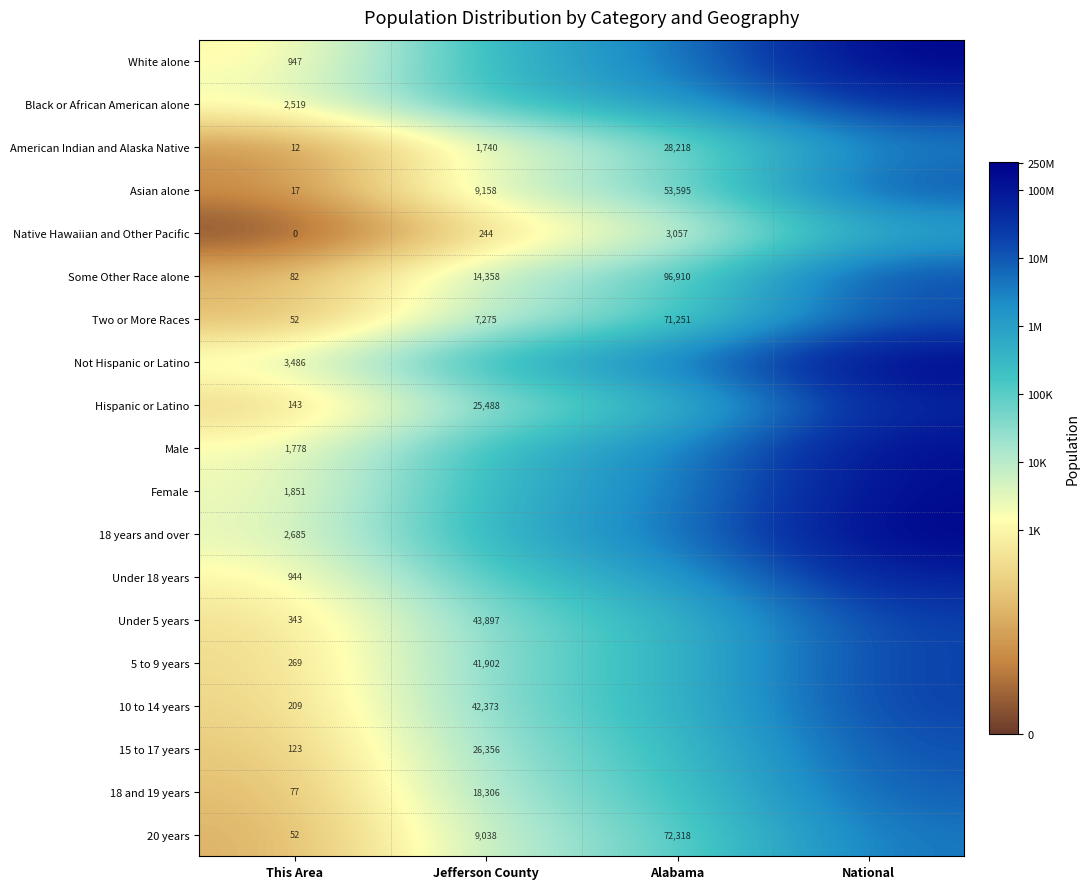

Is the value of Asian alone at This Area greater than the value of Native Hawaiian and Other Pacific at Alabama?

No